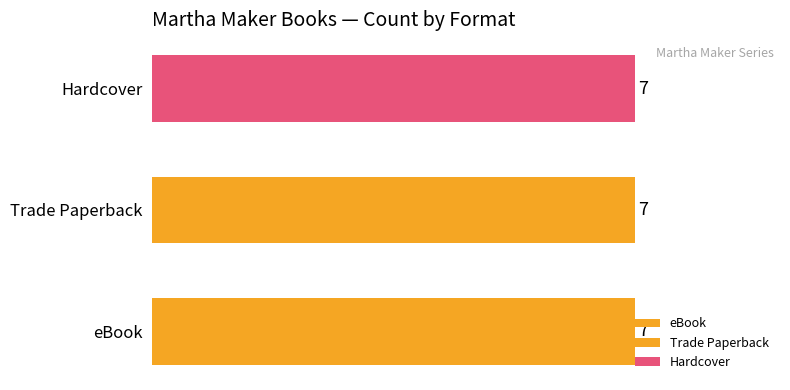

How many bars are there in each group?

3